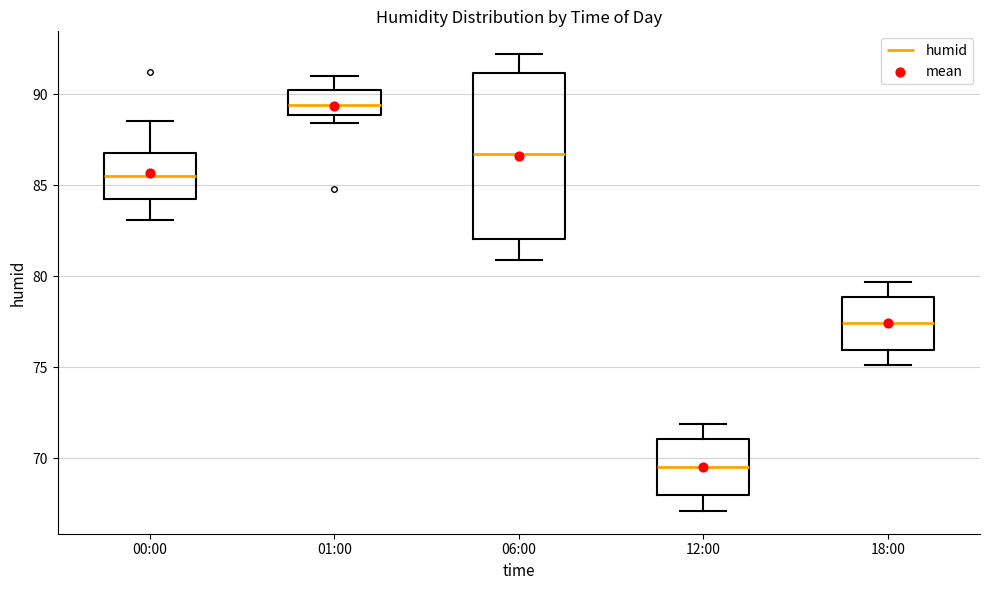

Where does the median line of the box for 01:00 sit on the y-axis? The values are not printed on the chart, so give them approximately, as read against the axis.

89.5